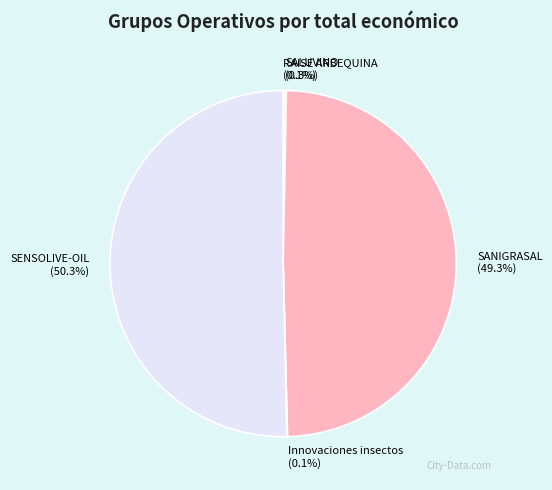

Does SANIGRASAL represent more than half of the total?

No